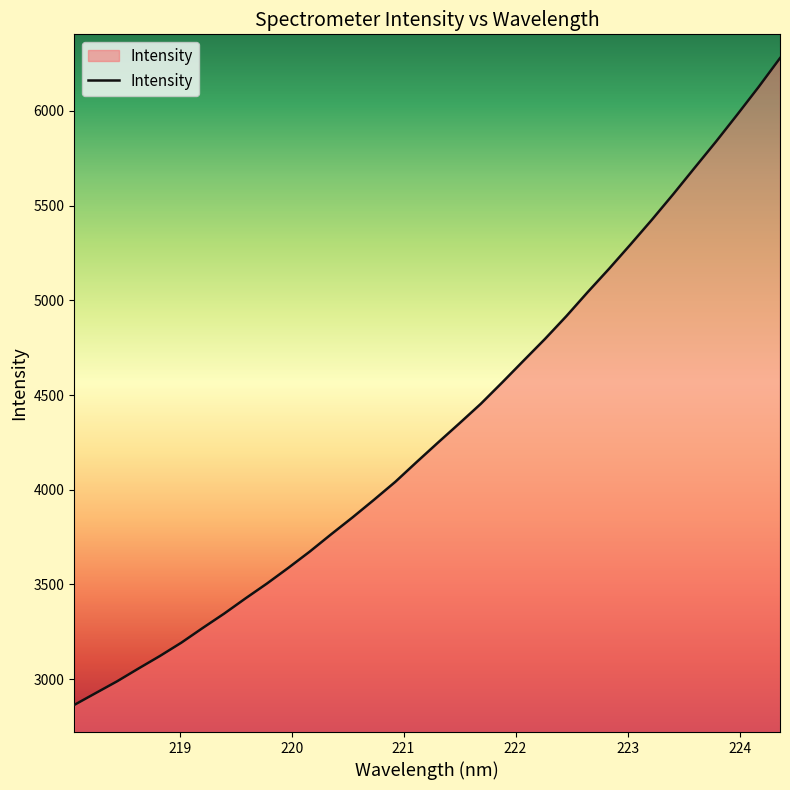

What is the minimum value shown in the chart?

2863.4